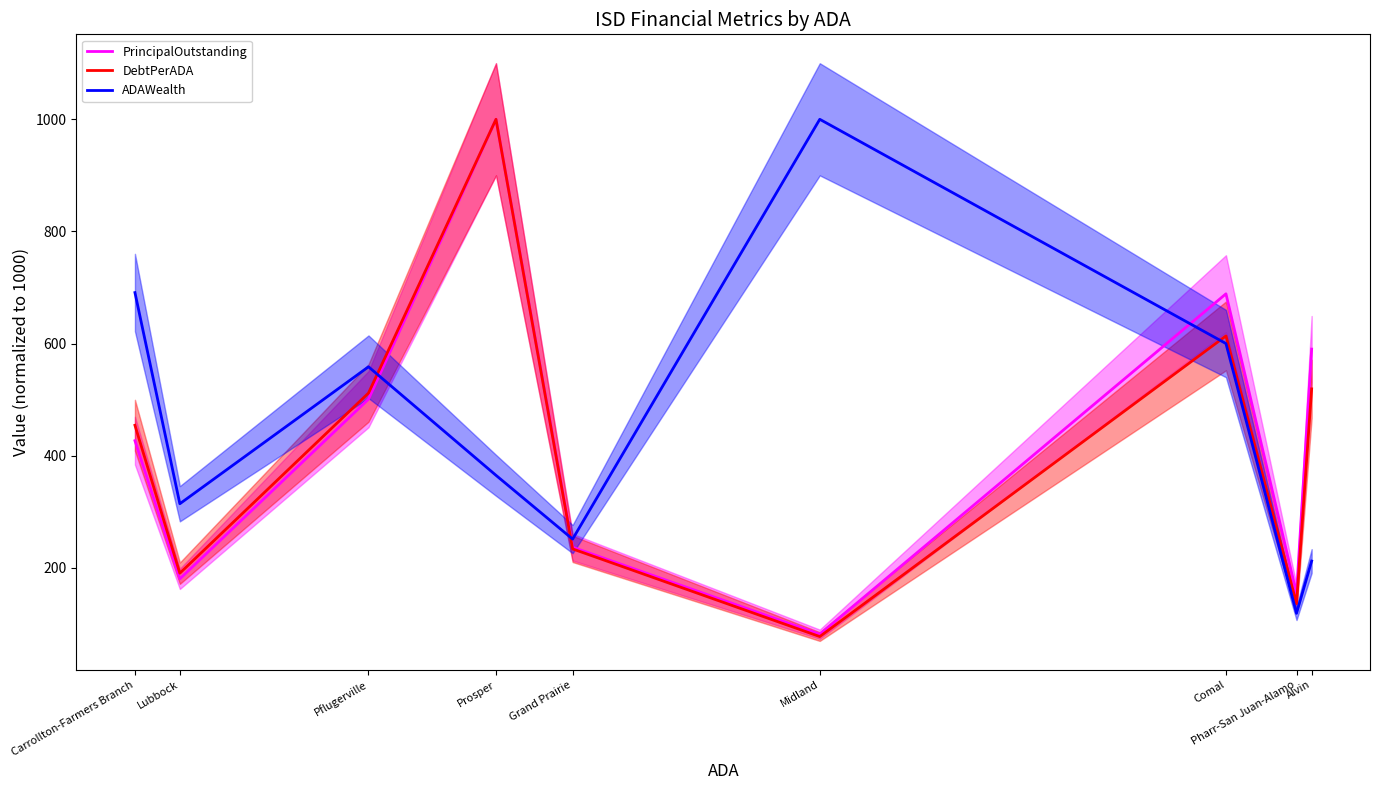

Does the chart have visible grid lines?

No